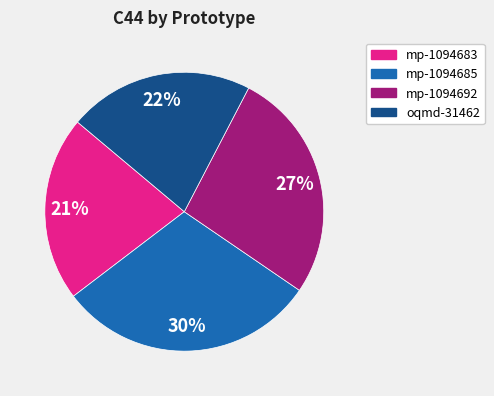

Is it true that oqmd-31462 is 22% of the pie?

True